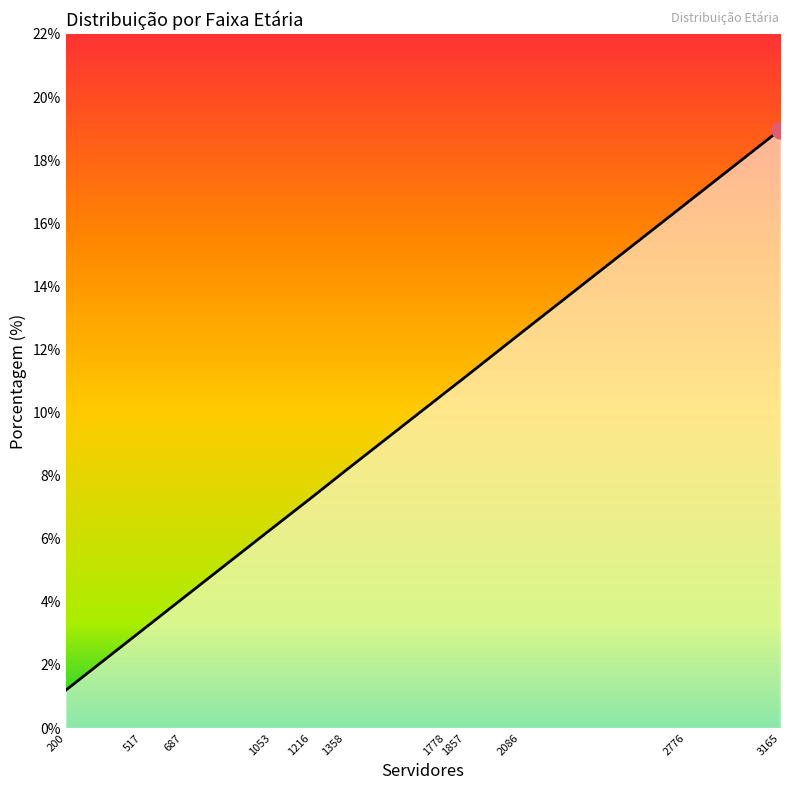

Rank the categories by value from lowest to highest.

200, 517, 687, 1053, 1216, 1358, 1778, 1857, 2086, 2776, 3165